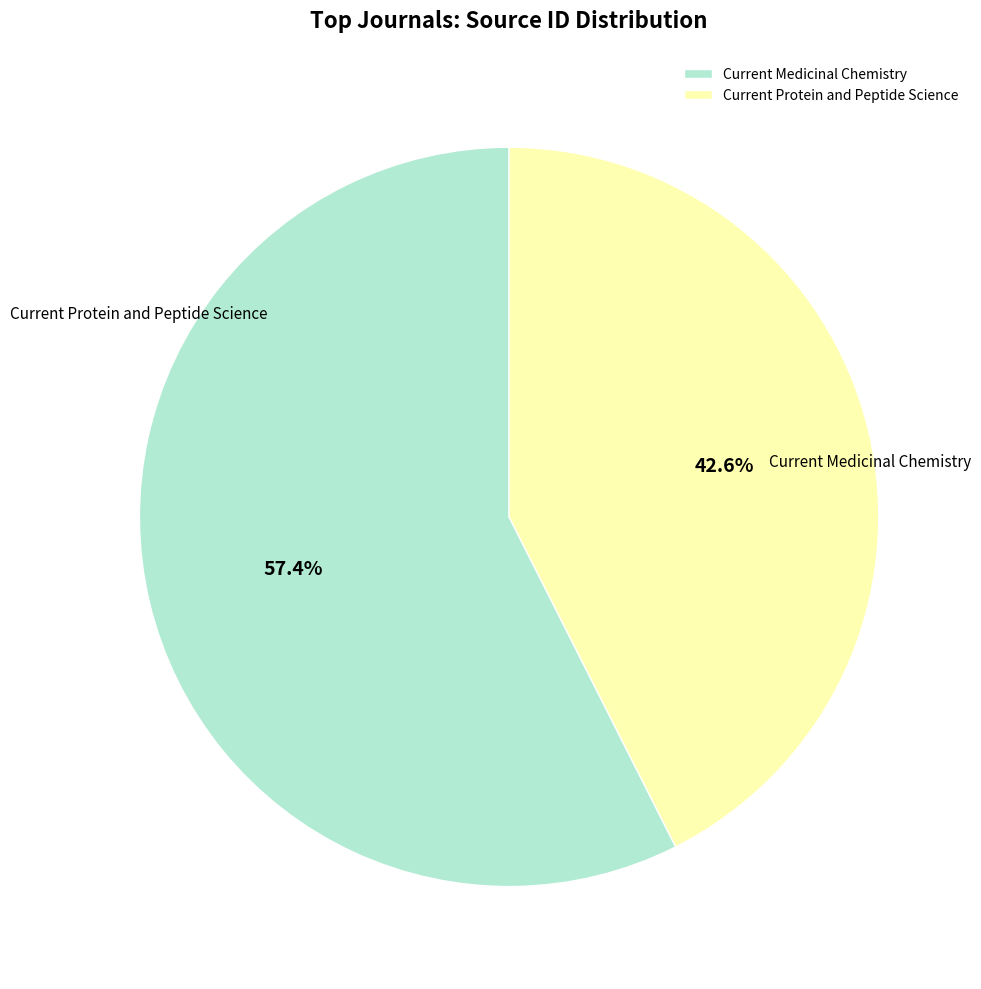

Which slice is the largest?

Current Medicinal Chemistry